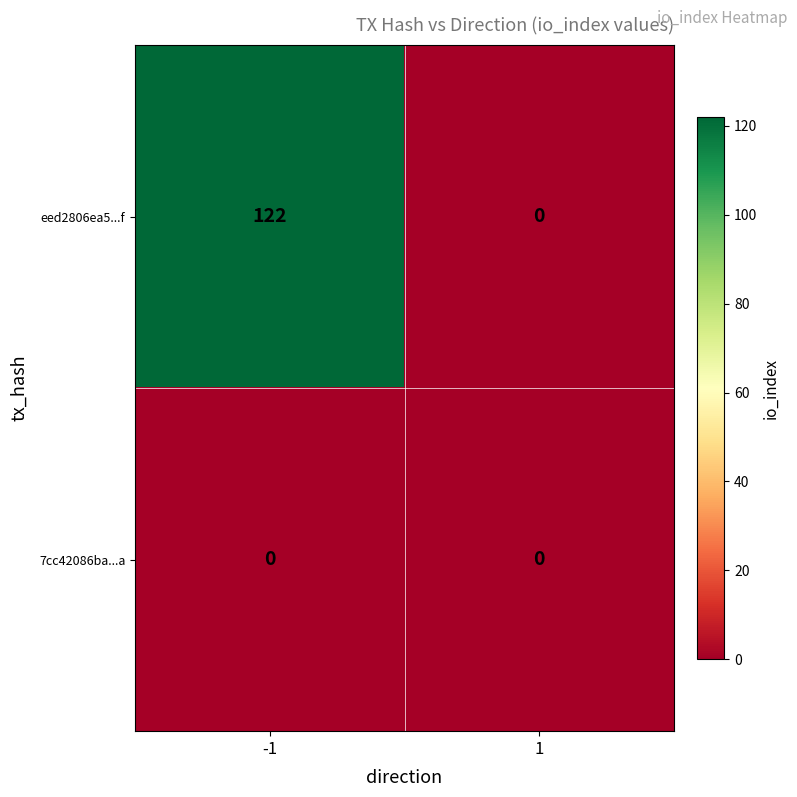

Is it true that 7cc42086ba...a equals 0 at -1?

True